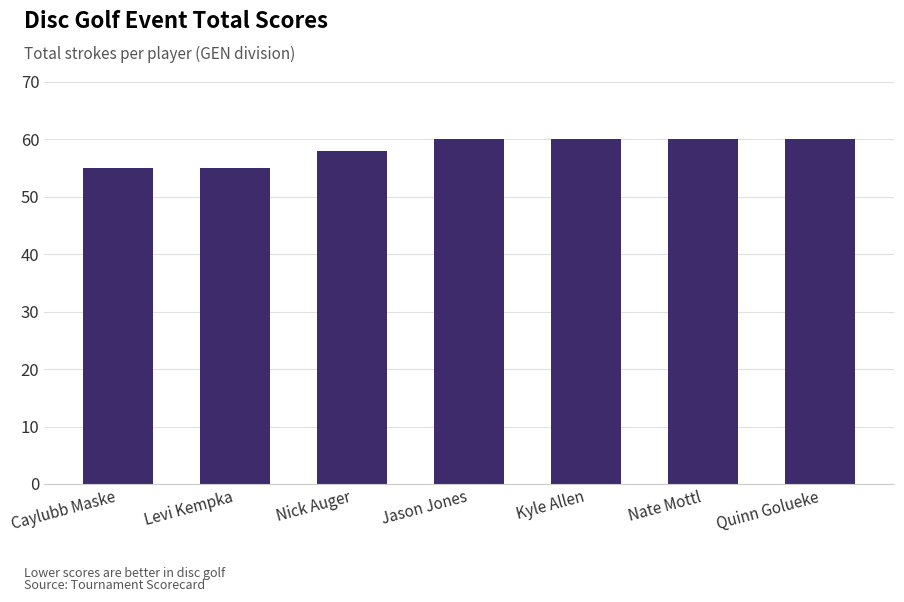

How many bars are there in total?

7